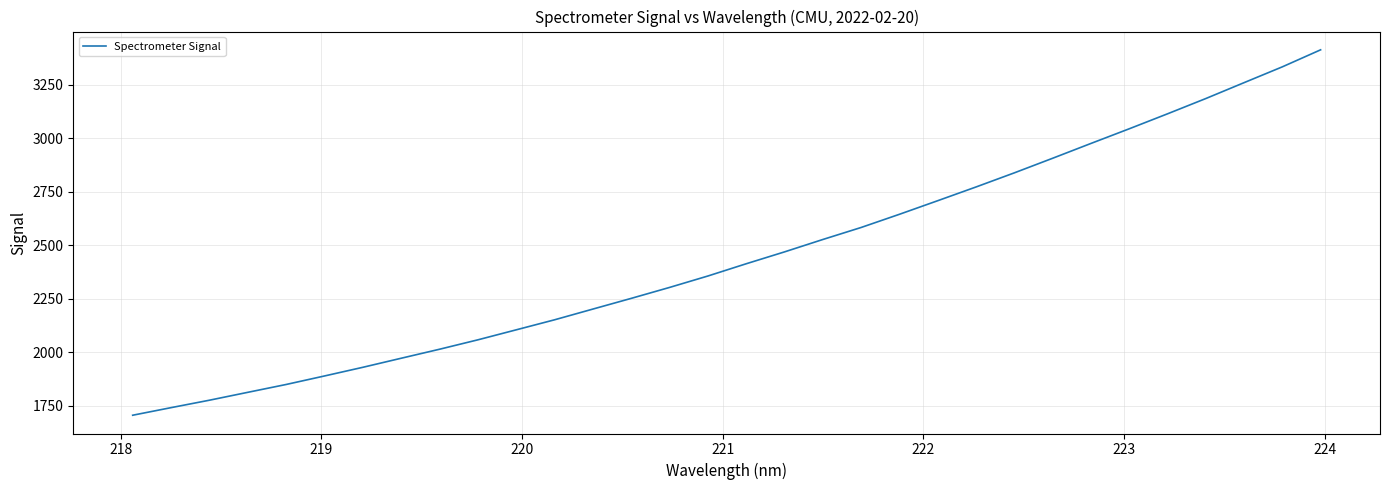

What is the difference between the maximum and minimum values?

1707.4